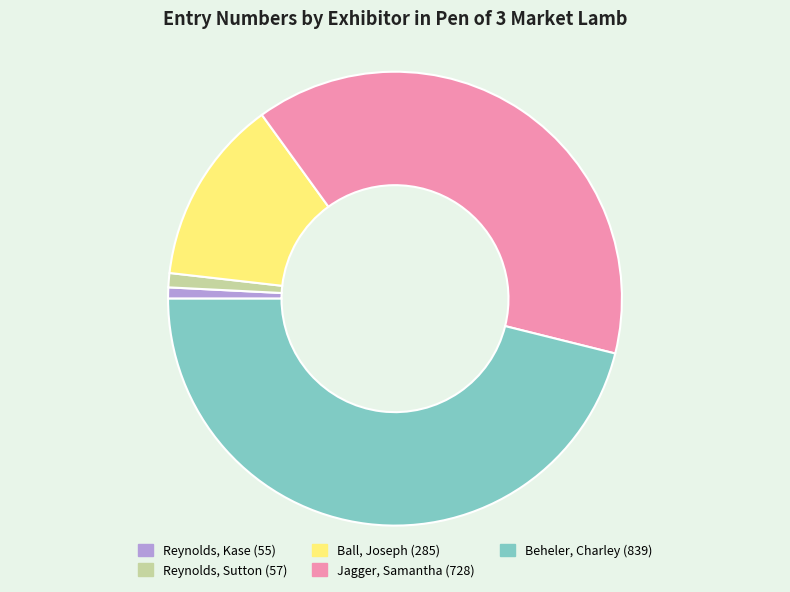

Which category has the biggest portion of the pie?

Beheler, Charley (839)